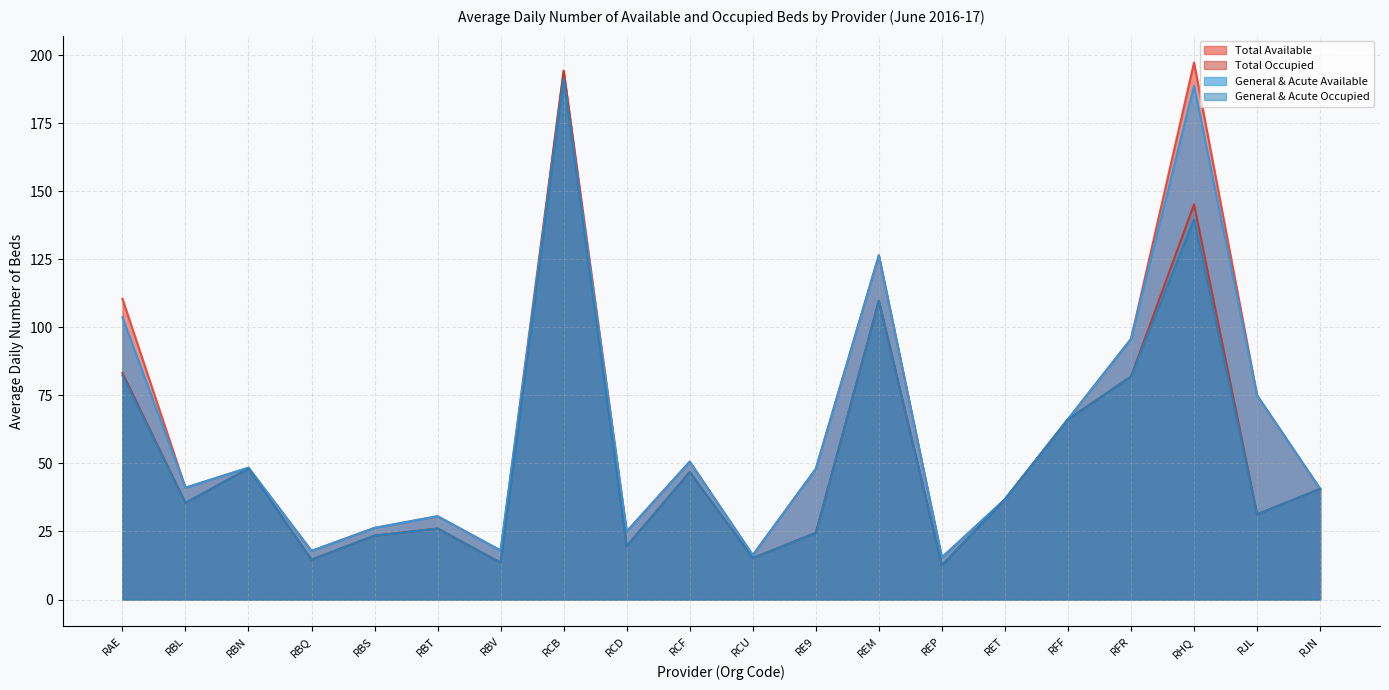

Rank the series by their maximum value, from lowest to highest.

General & Acute Available, General & Acute Occupied, Total Occupied, Total Available